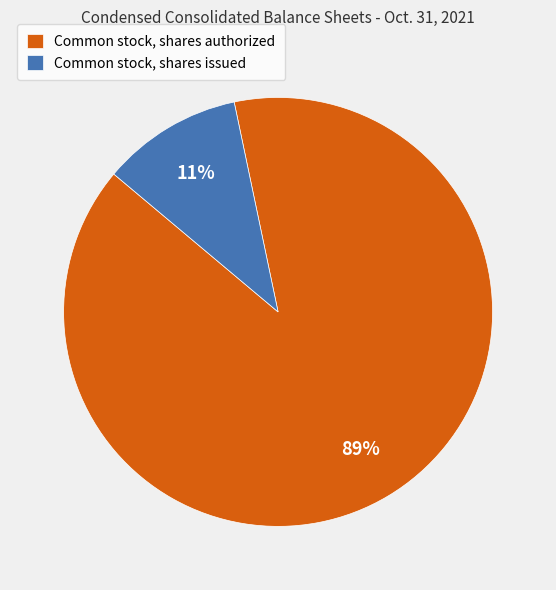

Do Common stock, shares issued and Common stock, shares authorized together represent more than half of the pie?

Yes